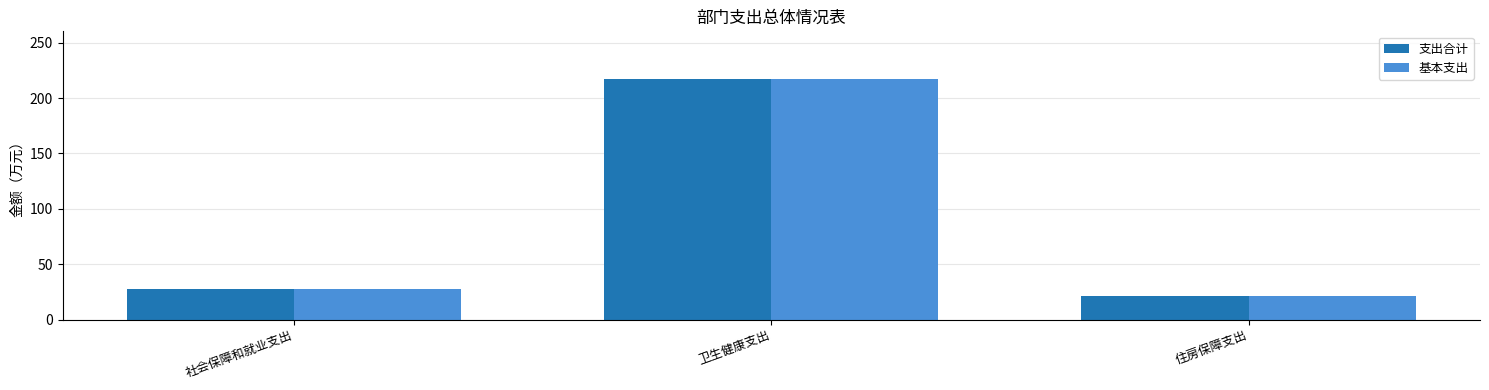

Reading left to right, extract all data points from this chart.

支出合计: 社会保障和就业支出=27.8	卫生健康支出=216.9	住房保障支出=21.5
基本支出: 社会保障和就业支出=27.8	卫生健康支出=216.9	住房保障支出=21.5